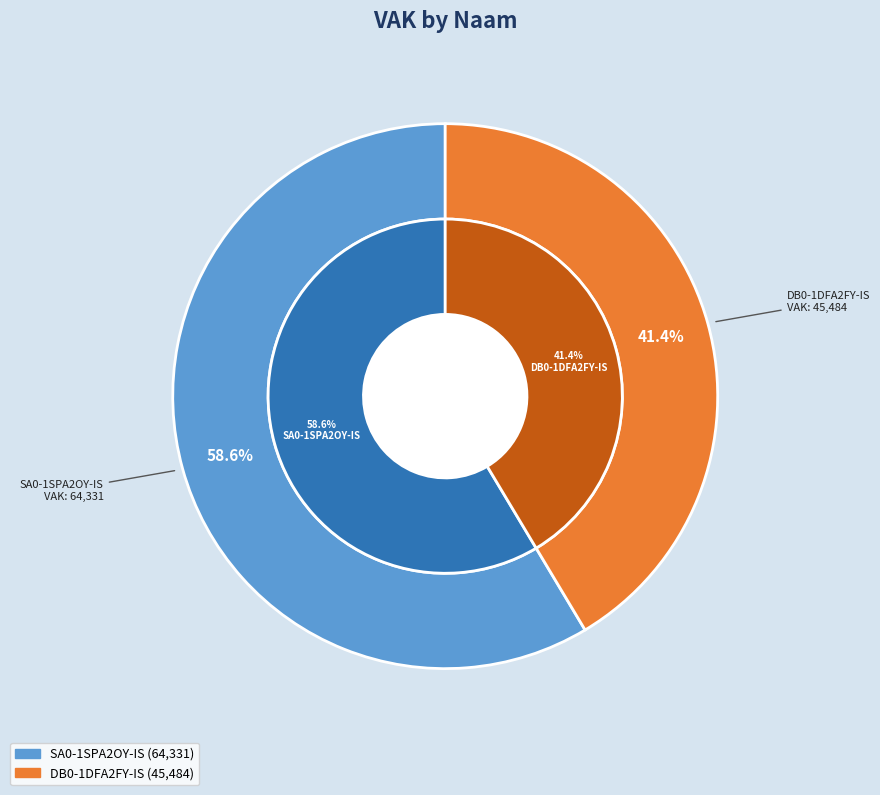

Is it true that SA0-1SPA2OY-IS is 63% of the pie?

False